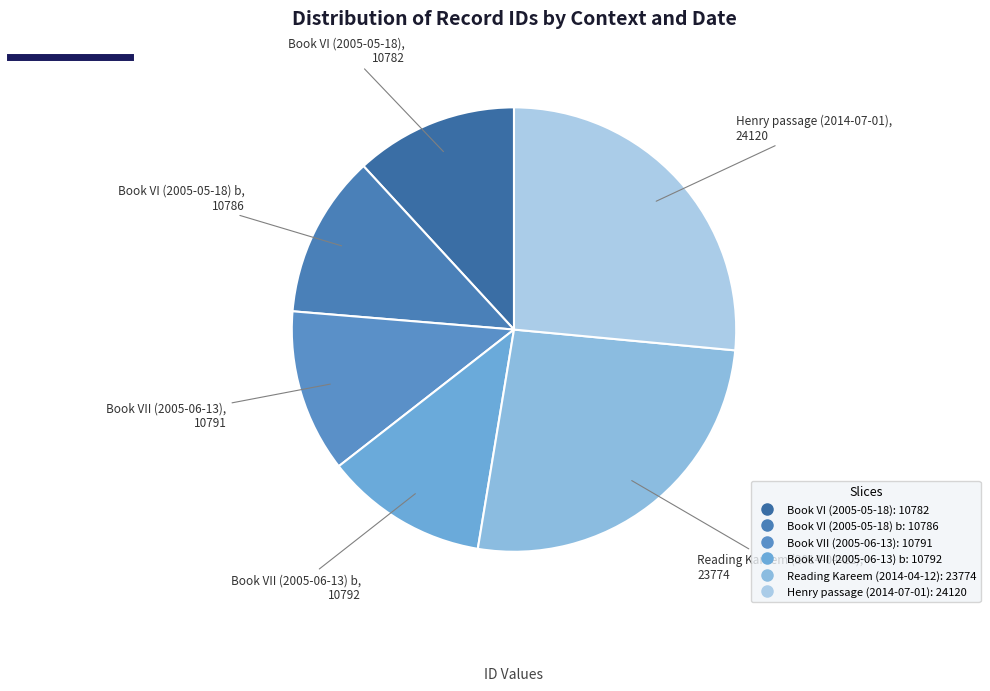

How many segments does this pie chart have?

6